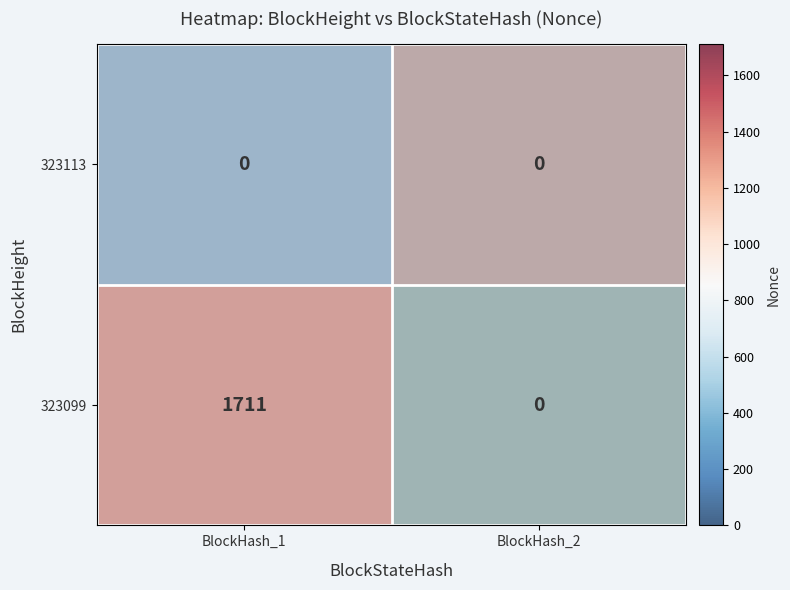

How many categories are shown in the chart?

2